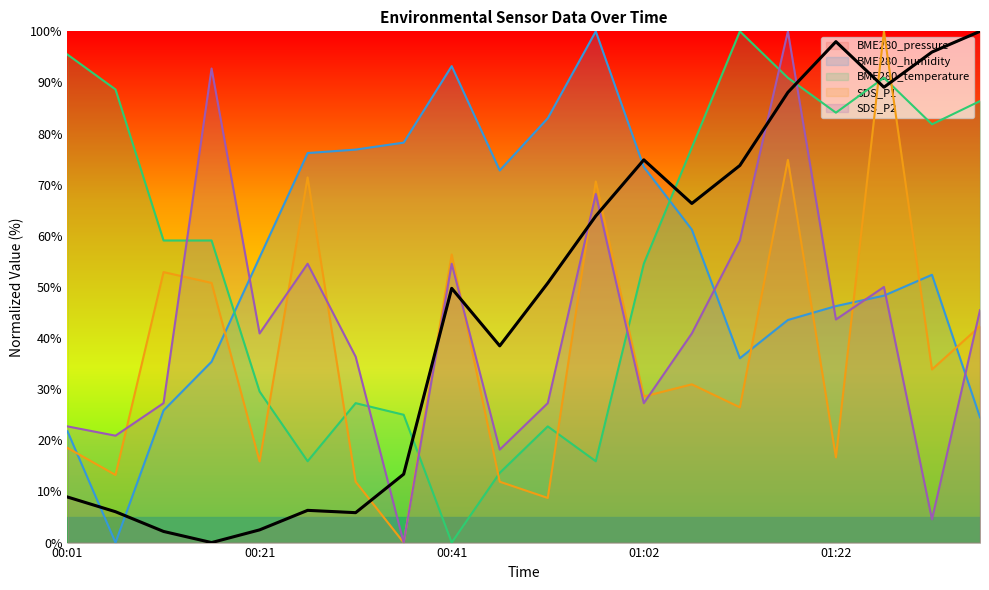

What is the greatest value displayed?

100.0